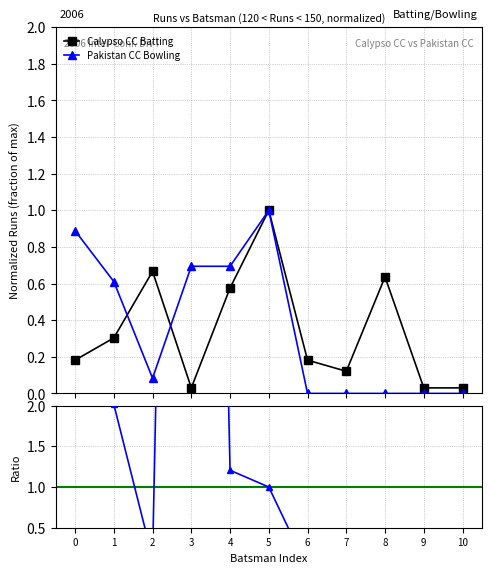

What are all the series names shown in the legend?

Calypso CC Batting, Pakistan CC Bowling